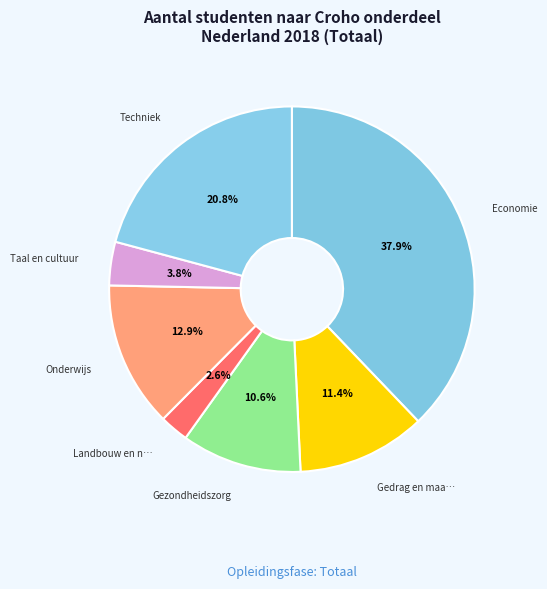

How many slices are in this pie chart?

7